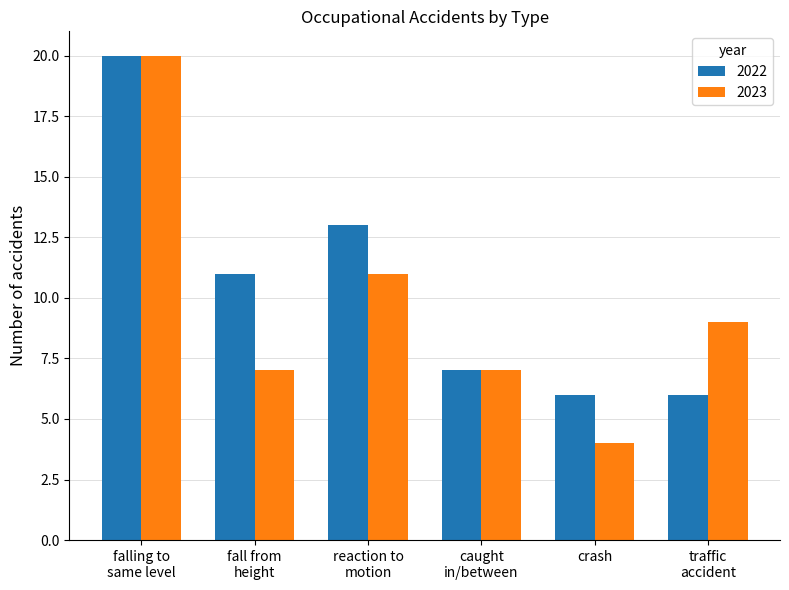

At how many categories does at least one series exceed 8?

4